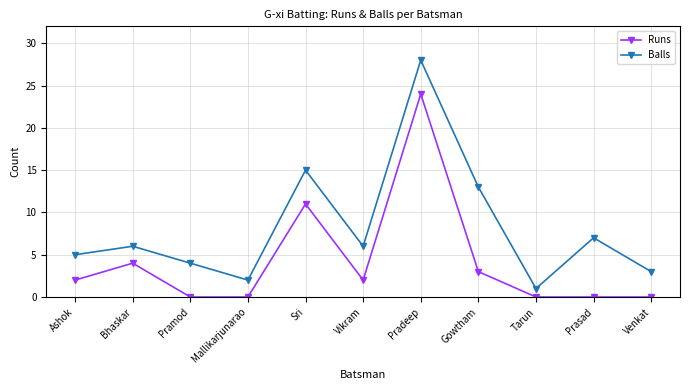

What is the highest value of the Runs series?

24